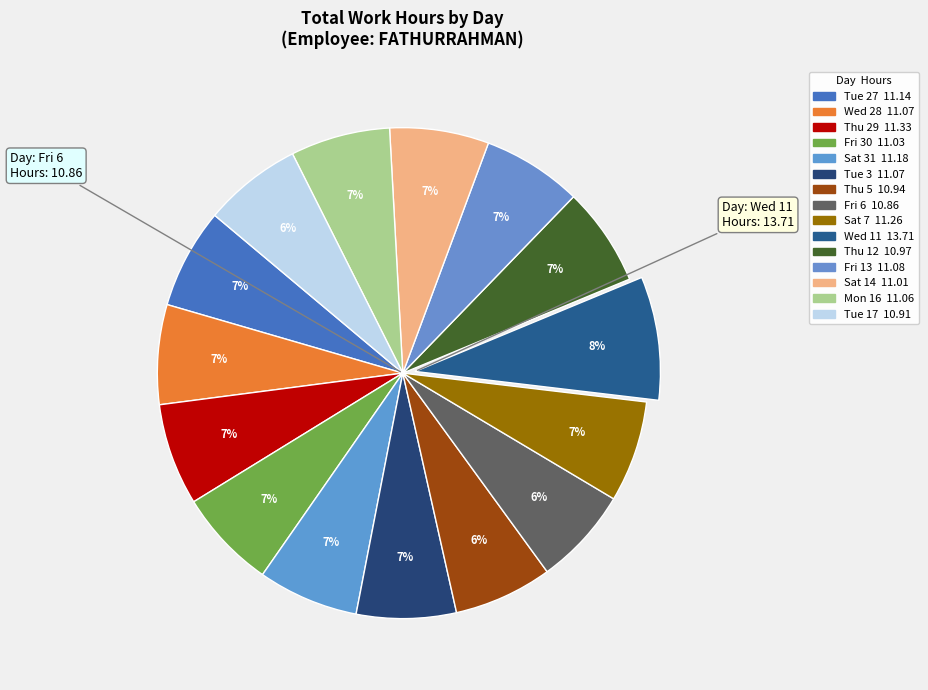

To the nearest percent, what percentage of the pie is Fri 13?

7%